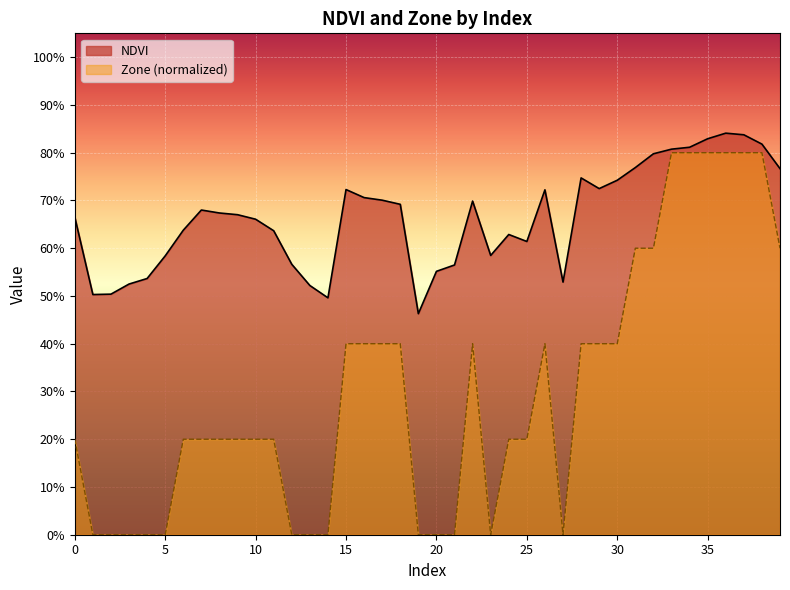

What is the difference between the maximum and second lowest values in the NDVI series?

0.3